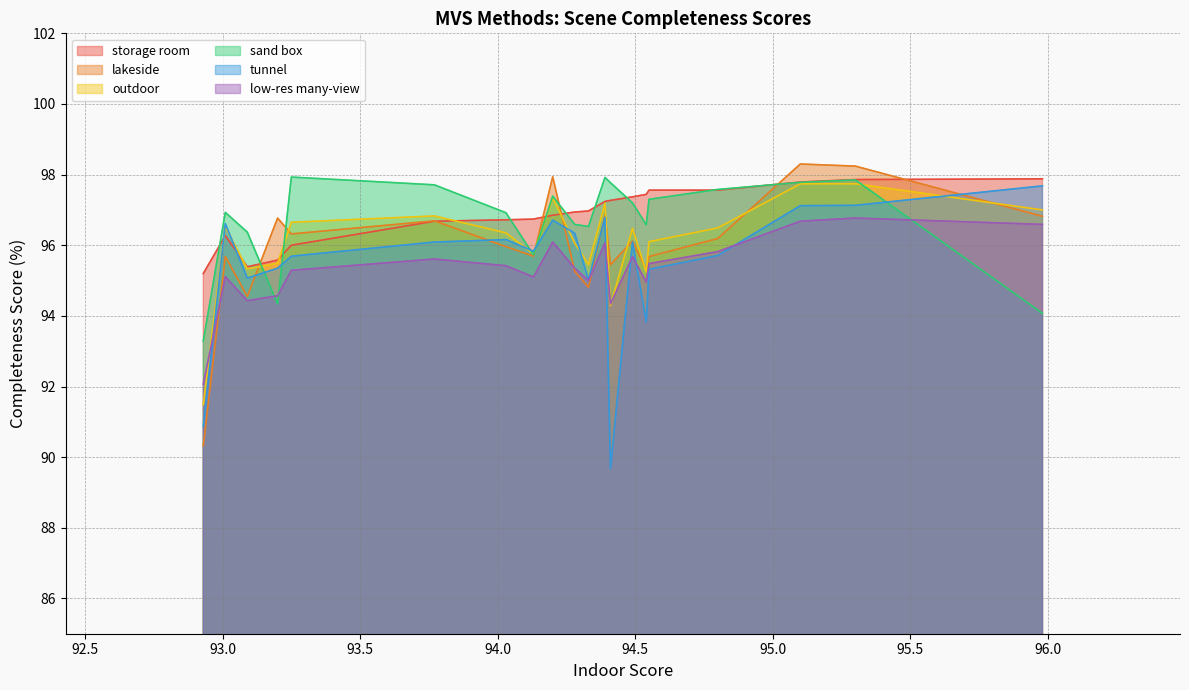

What is the minimum value shown in the chart?

89.7